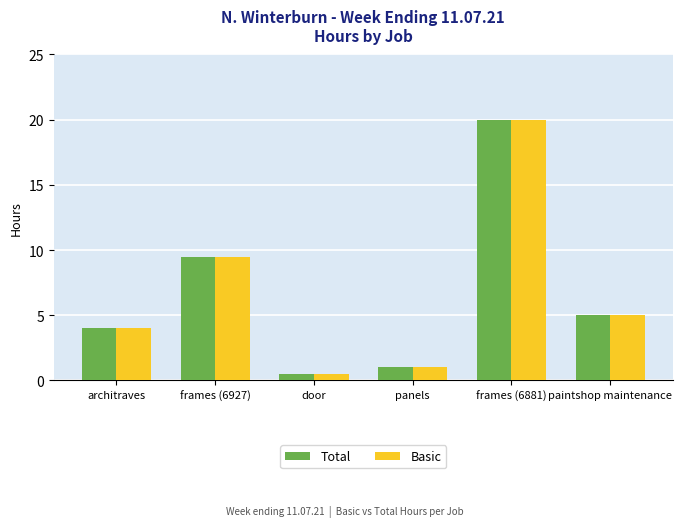

Is the value of Total at frames (6881) greater than the value of Basic at door?

Yes